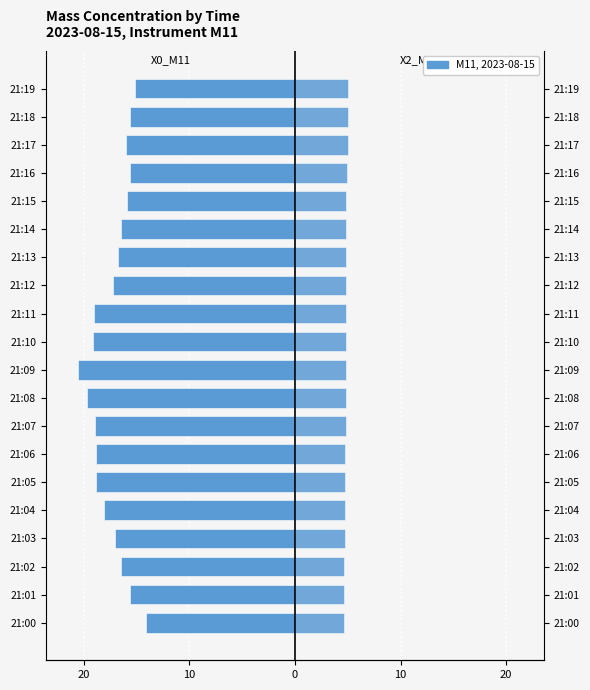

True or false: X2_M11 (PM2.5) has a value of 5.0 at 21:17.

True